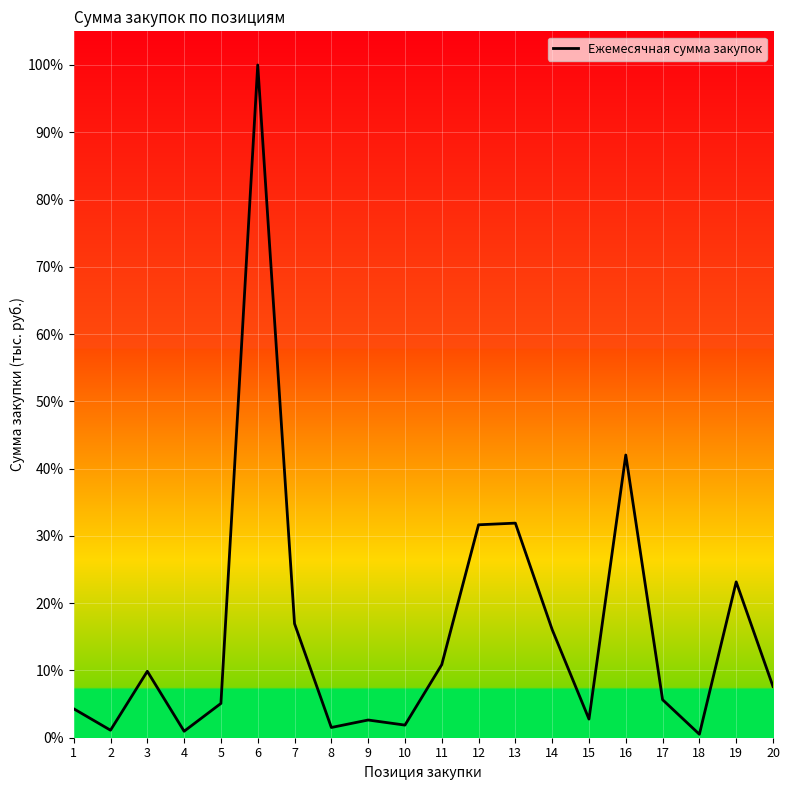

Where does the data first go above 7?

3